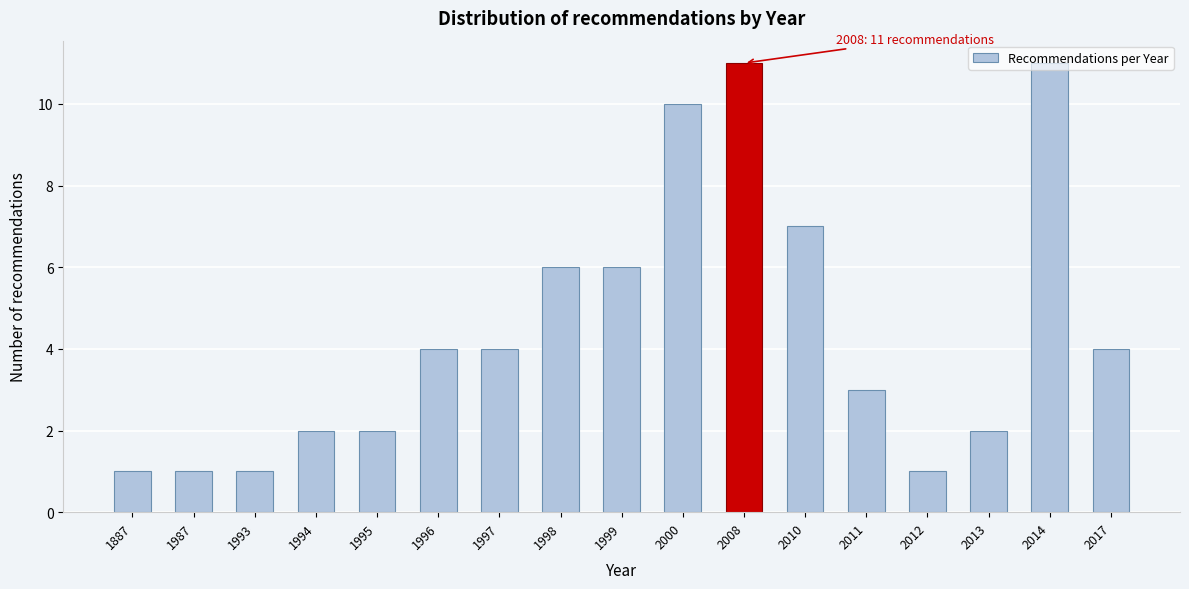

What is the maximum value shown in the chart?

11